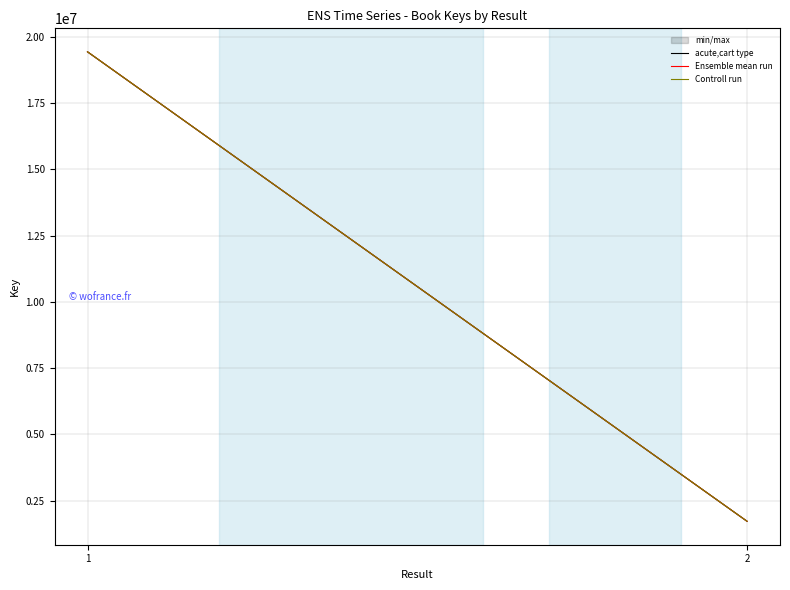

What is the total value across all series at 2?

5179473